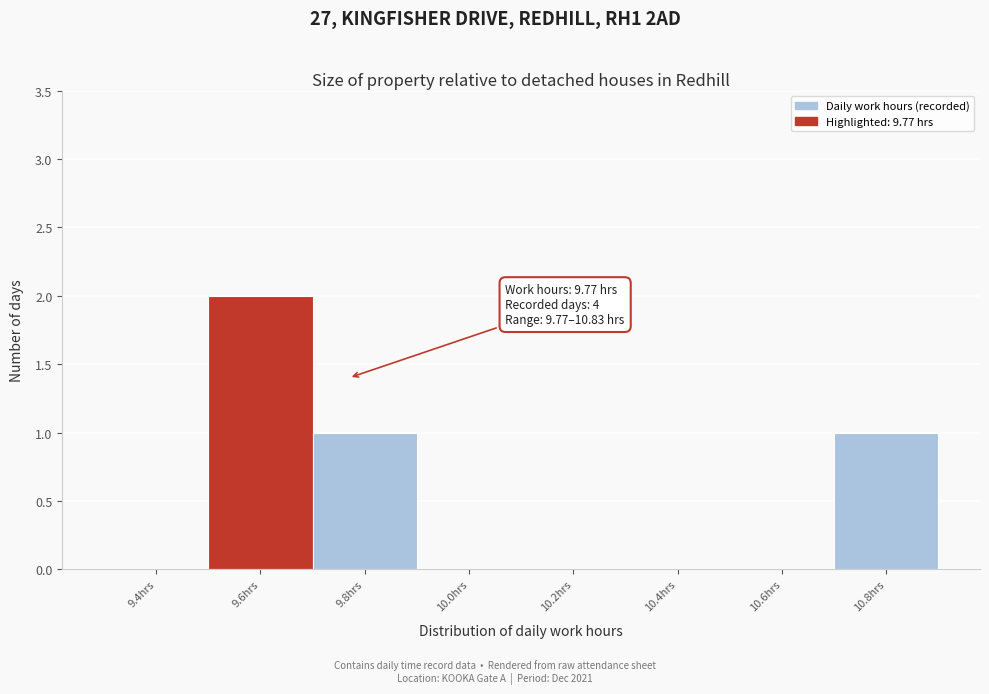

Reading left to right, what are all the values shown in this chart?

9.4hrs=0	9.6hrs=2	9.8hrs=1	10.0hrs=0	10.2hrs=0	10.4hrs=0	10.6hrs=0	10.8hrs=1